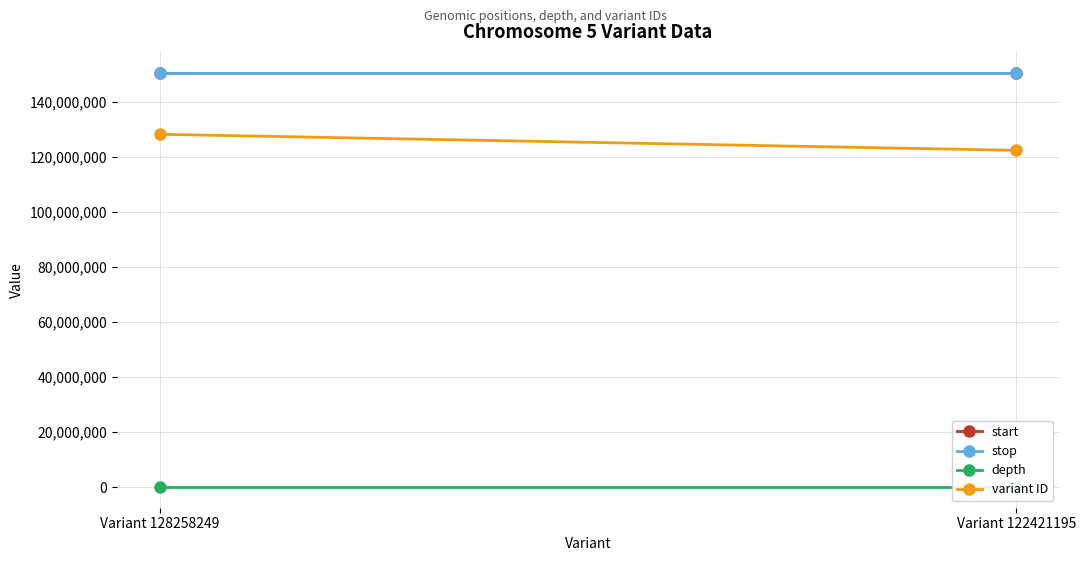

Rank the categories by depth value from lowest to highest.

Variant 128258249, Variant 122421195